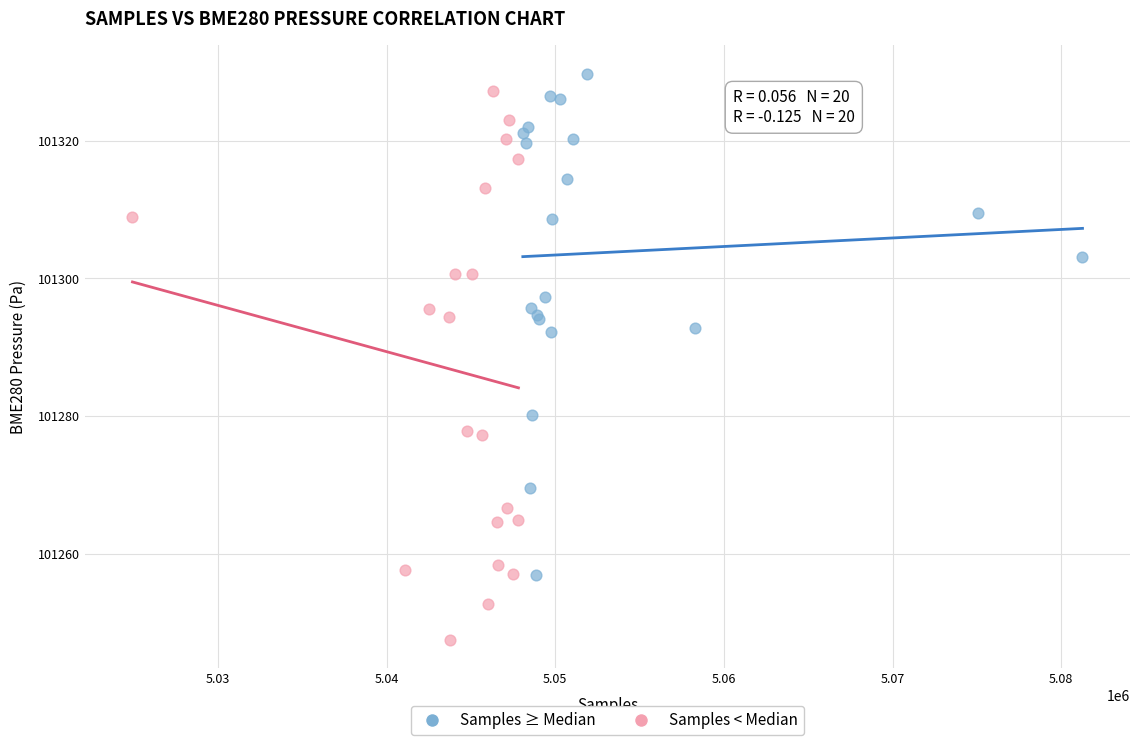

What are all the series names shown in the legend?

Samples ≥ Median, Samples < Median